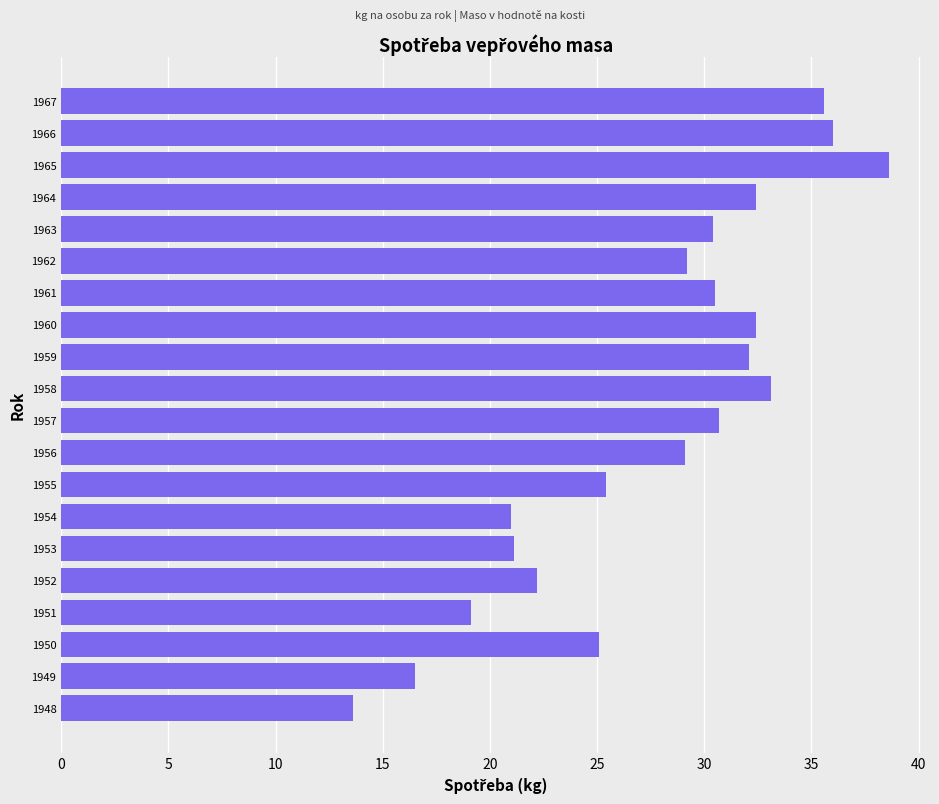

What is the average value?

27.7